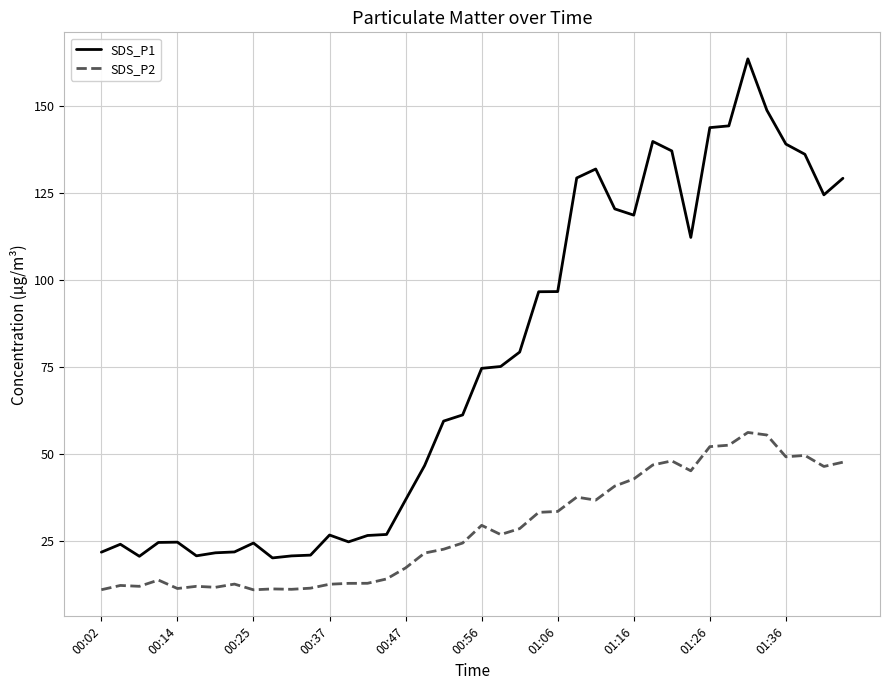

True or false: SDS_P2 and SDS_P1 cross at least once.

False